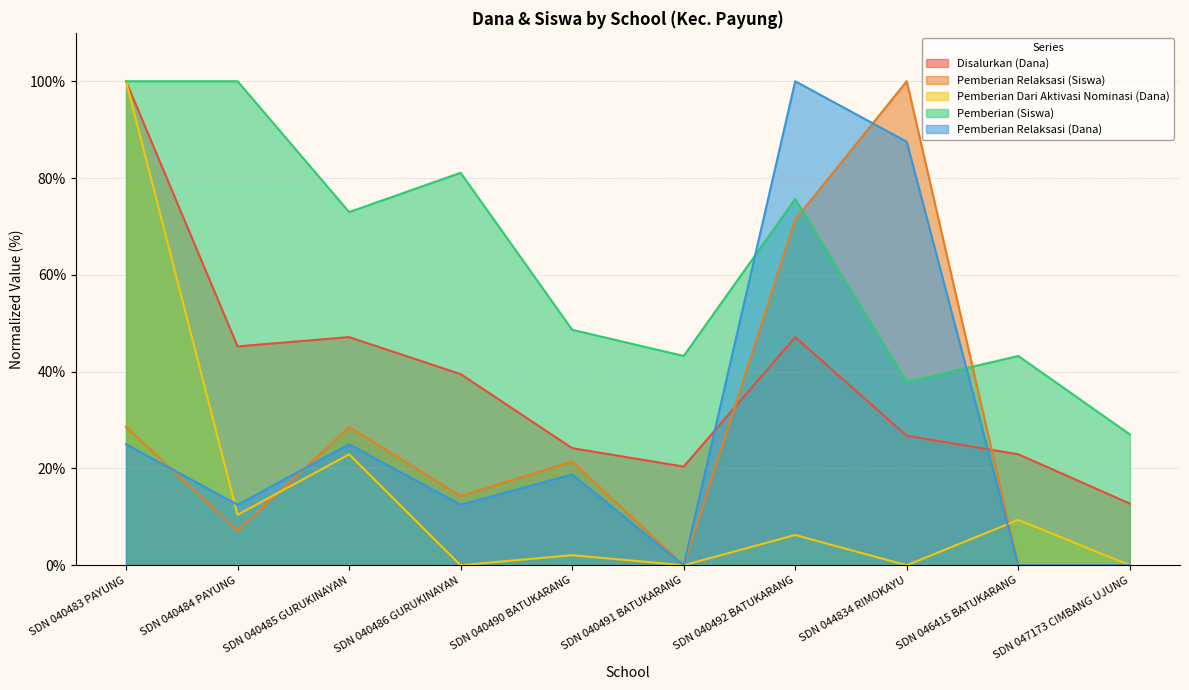

What is the greatest value displayed?

100.0